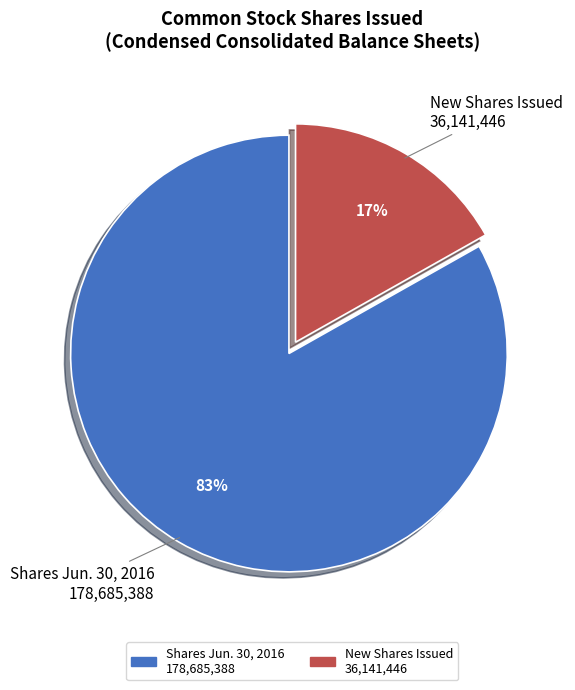

To the nearest percent, what is the average slice percentage?

50%